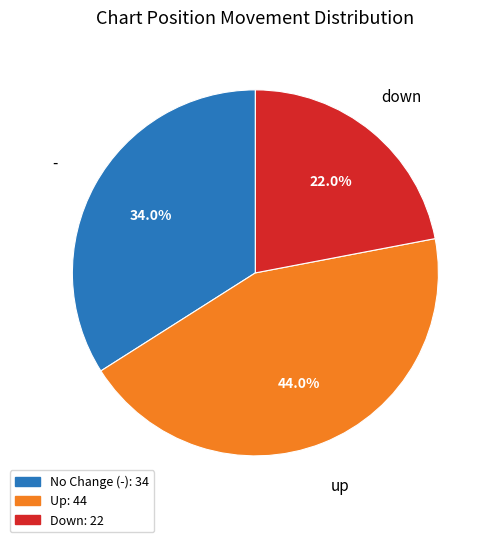

What is the total percentage of up and -?

78.0%